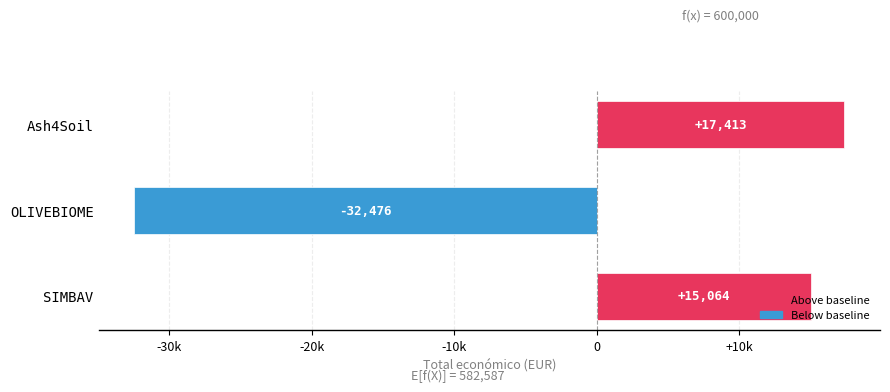

Rank the categories by value from highest to lowest.

Ash4Soil, SIMBAV, OLIVEBIOME